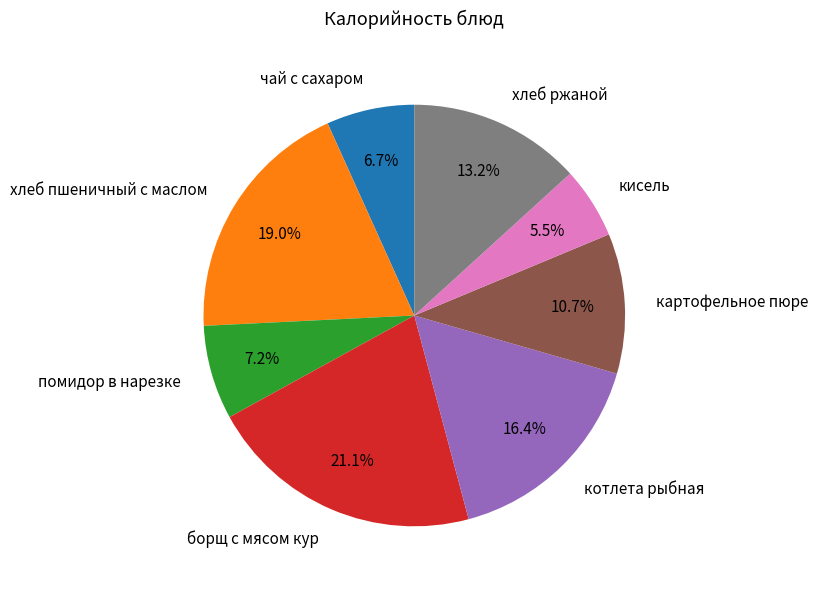

Is it true that котлета рыбная is 6% of the pie?

False